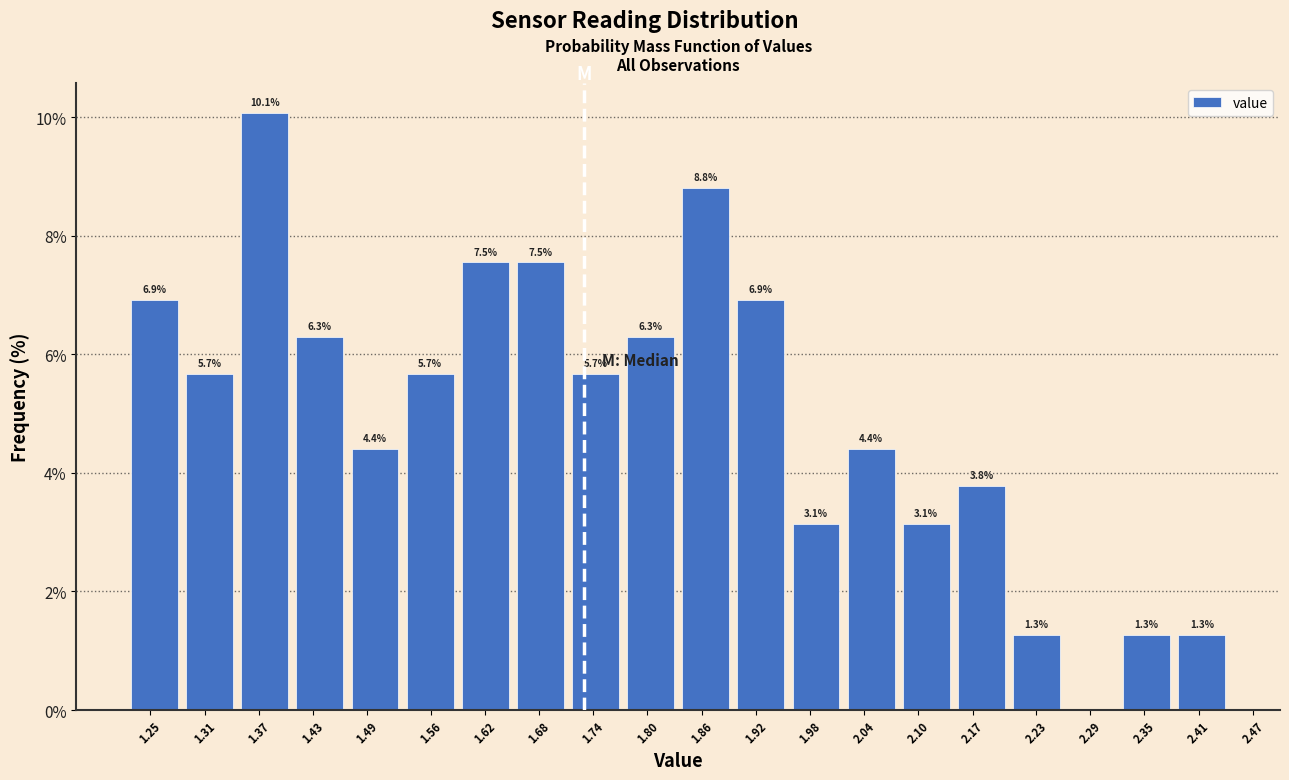

Reading left to right, extract all data points from this chart.

1.25=6.9	1.31=5.7	1.37=10.1	1.43=6.3	1.49=4.4	1.56=5.7	1.62=7.5	1.68=7.5	1.74=5.7	1.80=6.3	1.86=8.8	1.92=6.9	1.98=3.1	2.04=4.4	2.10=3.1	2.17=3.8	2.23=1.3	2.29=0.0	2.35=1.3	2.41=1.3